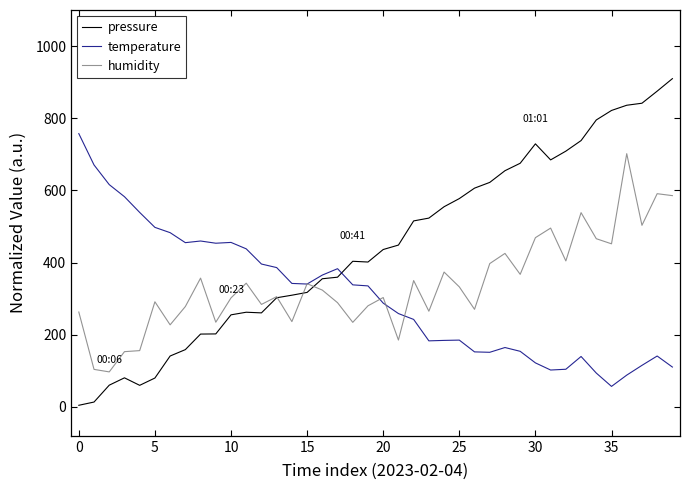

Rank the series by their maximum value, from lowest to highest.

humidity, temperature, pressure